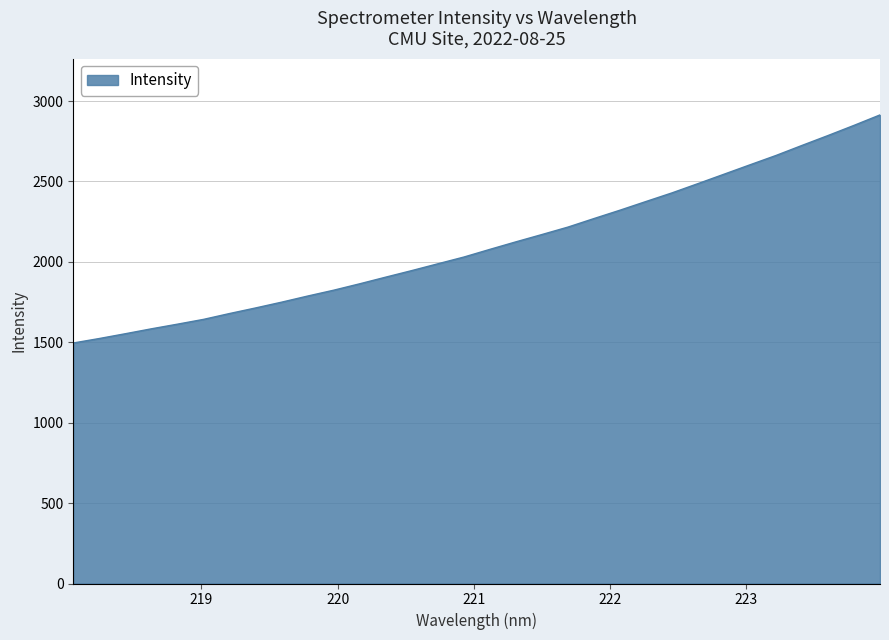

What is the minimum value shown in the chart?

1495.6